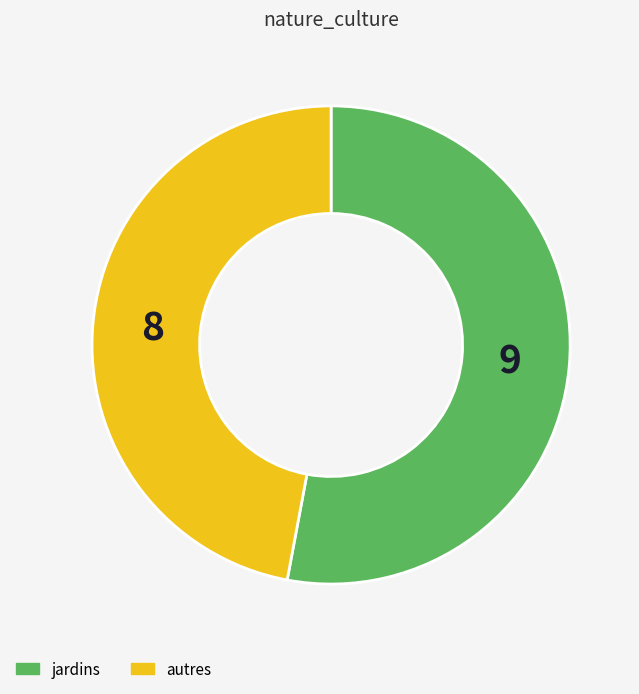

The jardins slice represents 41% of the pie. True or false?

False